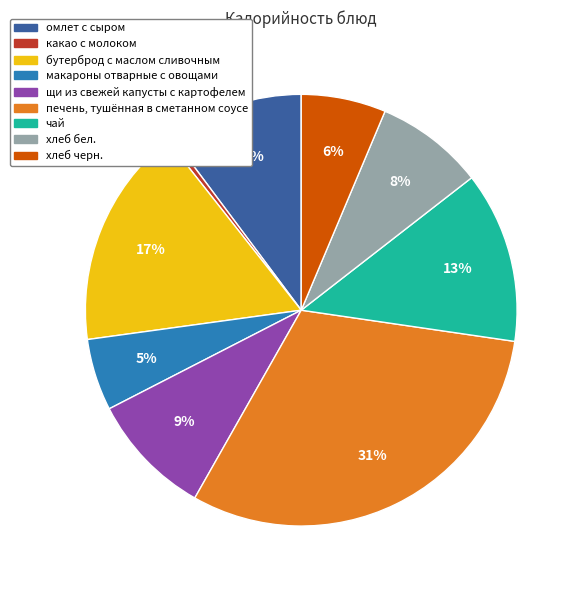

Which slice is the largest?

печень, тушённая в сметанном соусе